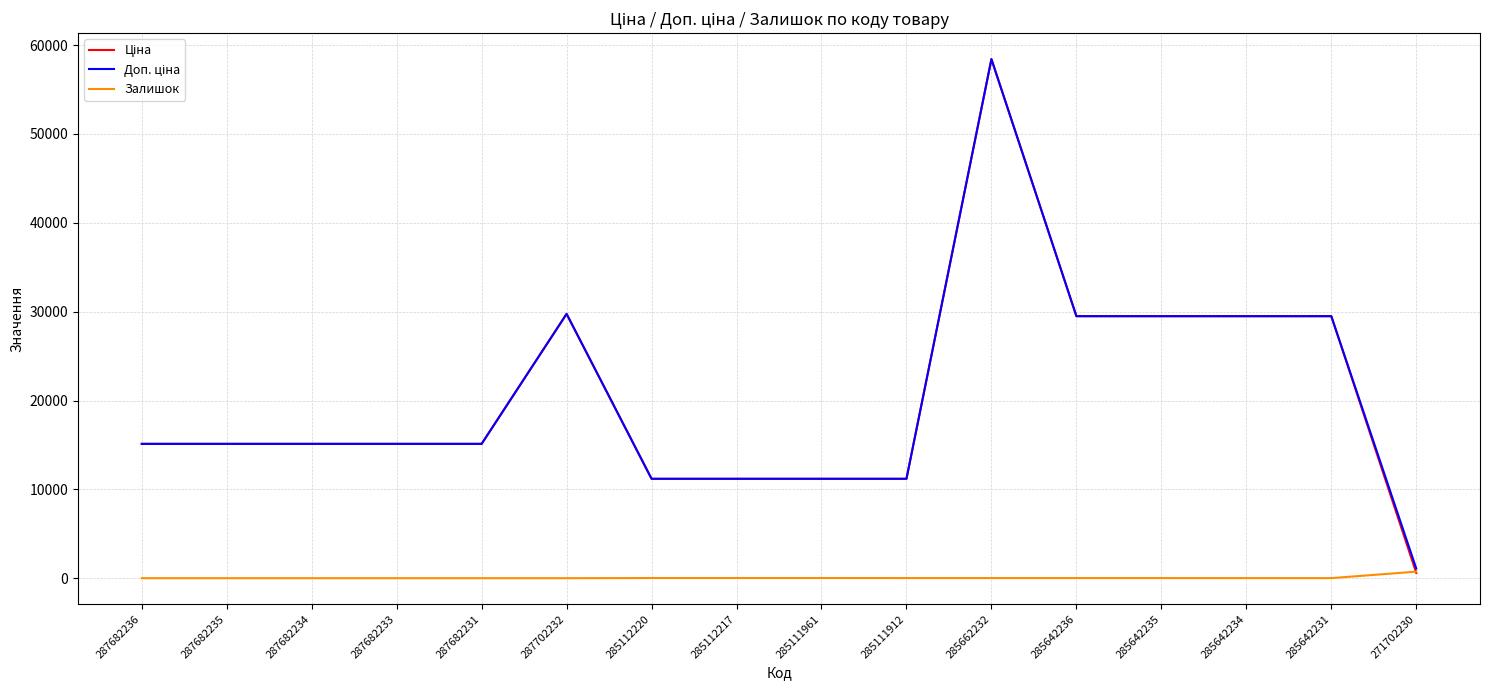

What is the difference between the highest and lowest values at 287682233?

15120.0